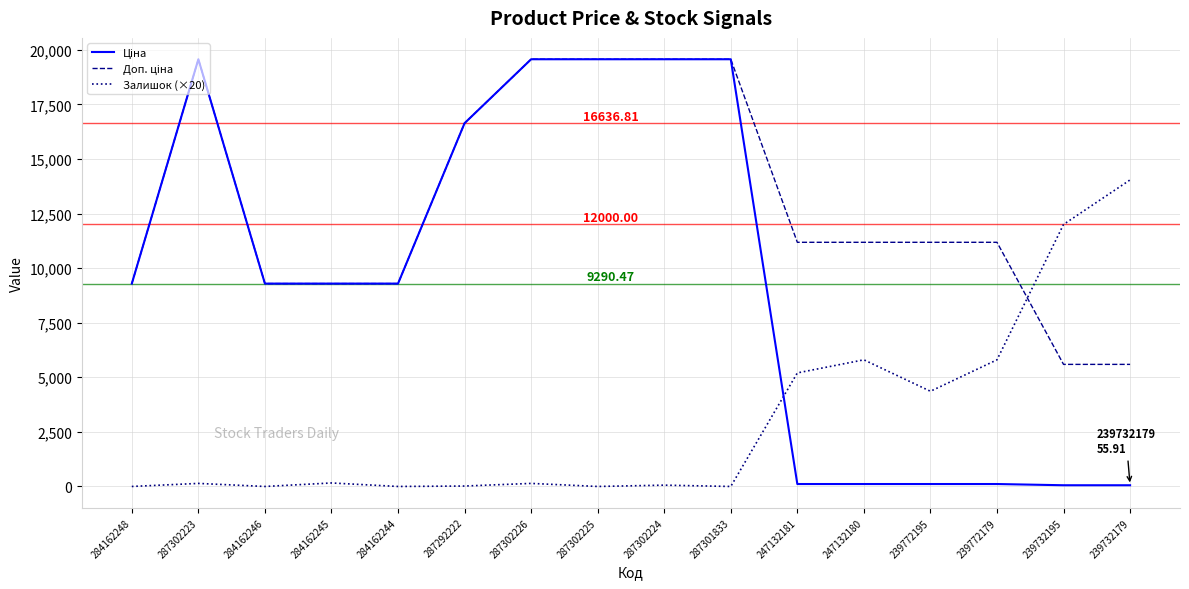

What is the average value of the Залишок (×20) series?

2982.5